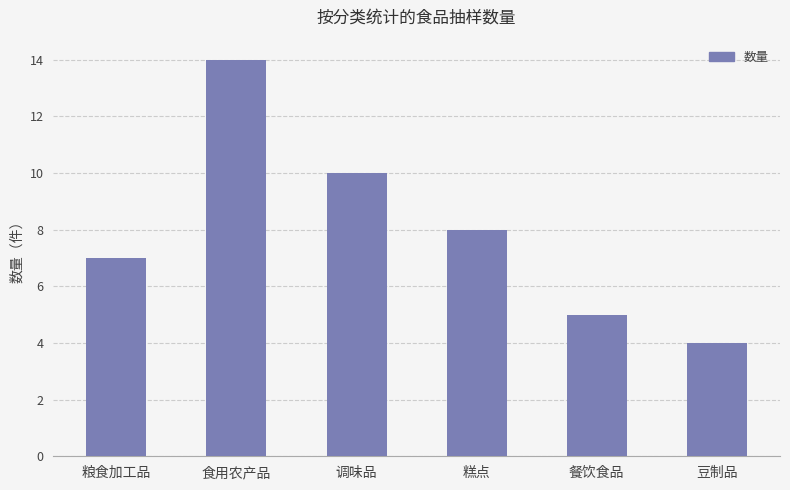

What is the difference between the maximum and second lowest values?

9